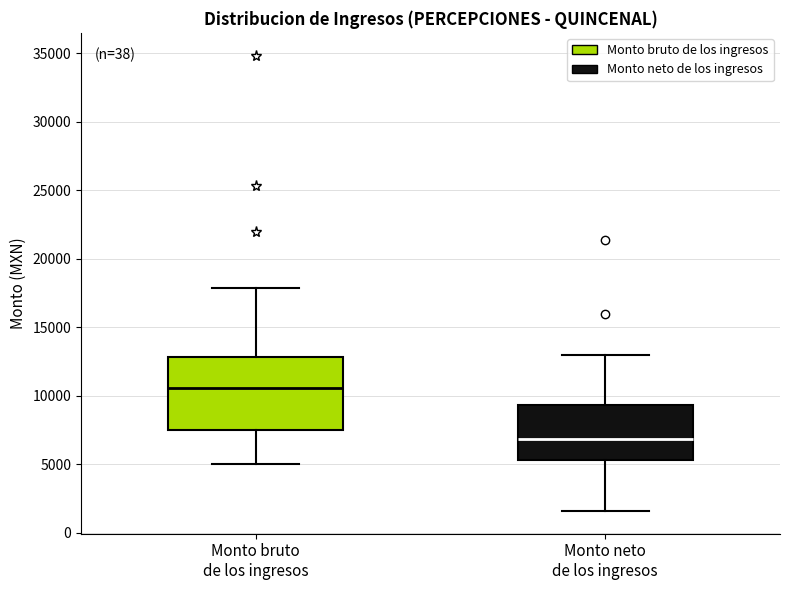

Which box has the highest median line?

Monto bruto de los ingresos